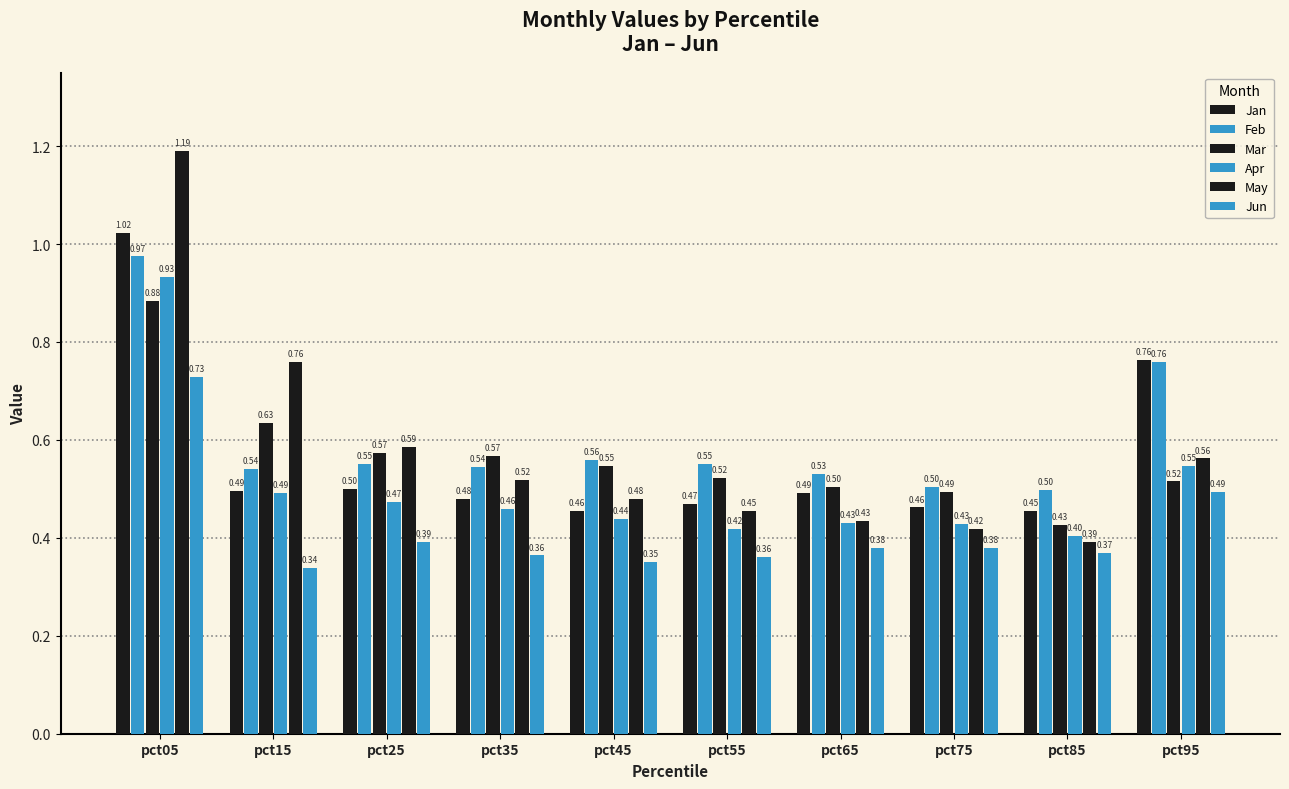

What is the difference between the Mar values at pct65 and pct35?

0.1